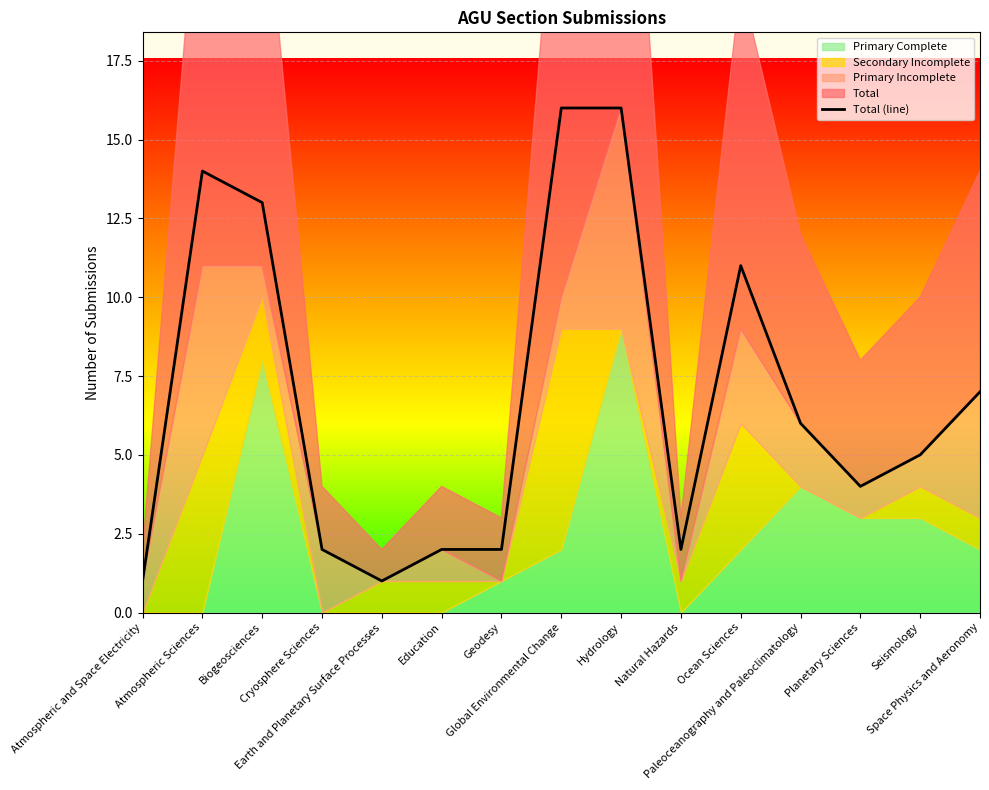

How many points are lower than both their immediate neighbors (excluding endpoints)?

3